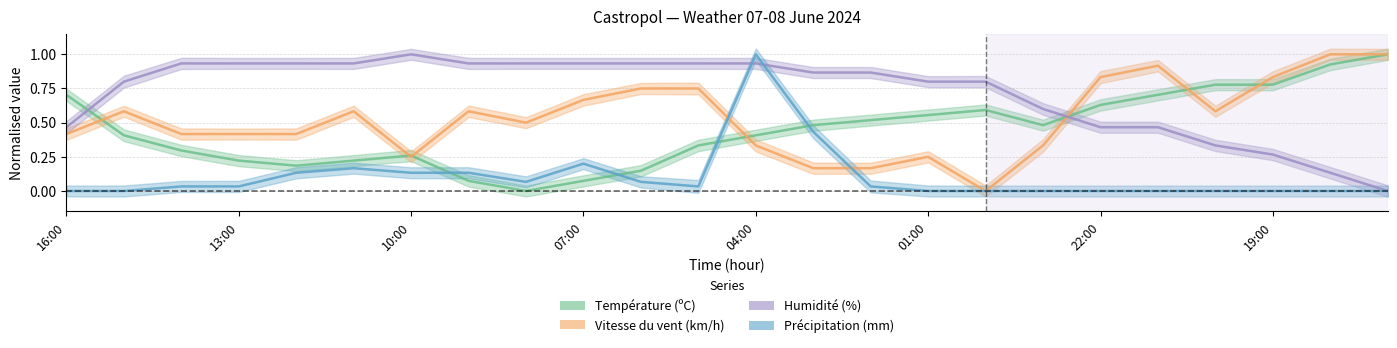

The Vitesse du vent (km/h) series shows 1.5 at 22:00. True or false?

False